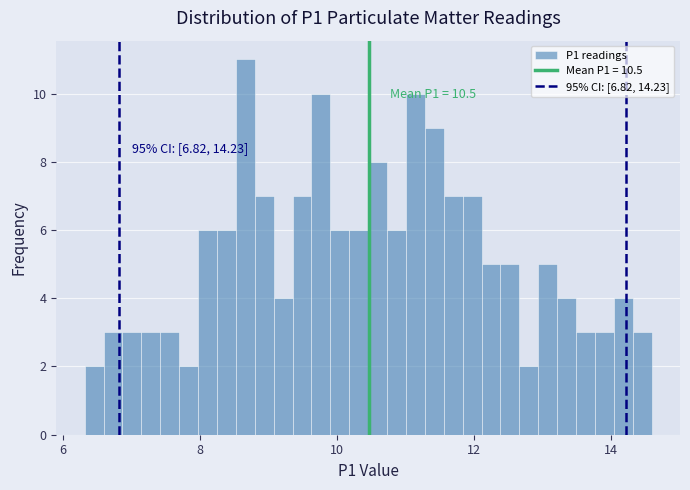

Read against the x-axis, roughly where is the centre of the tallest bar?

8.6